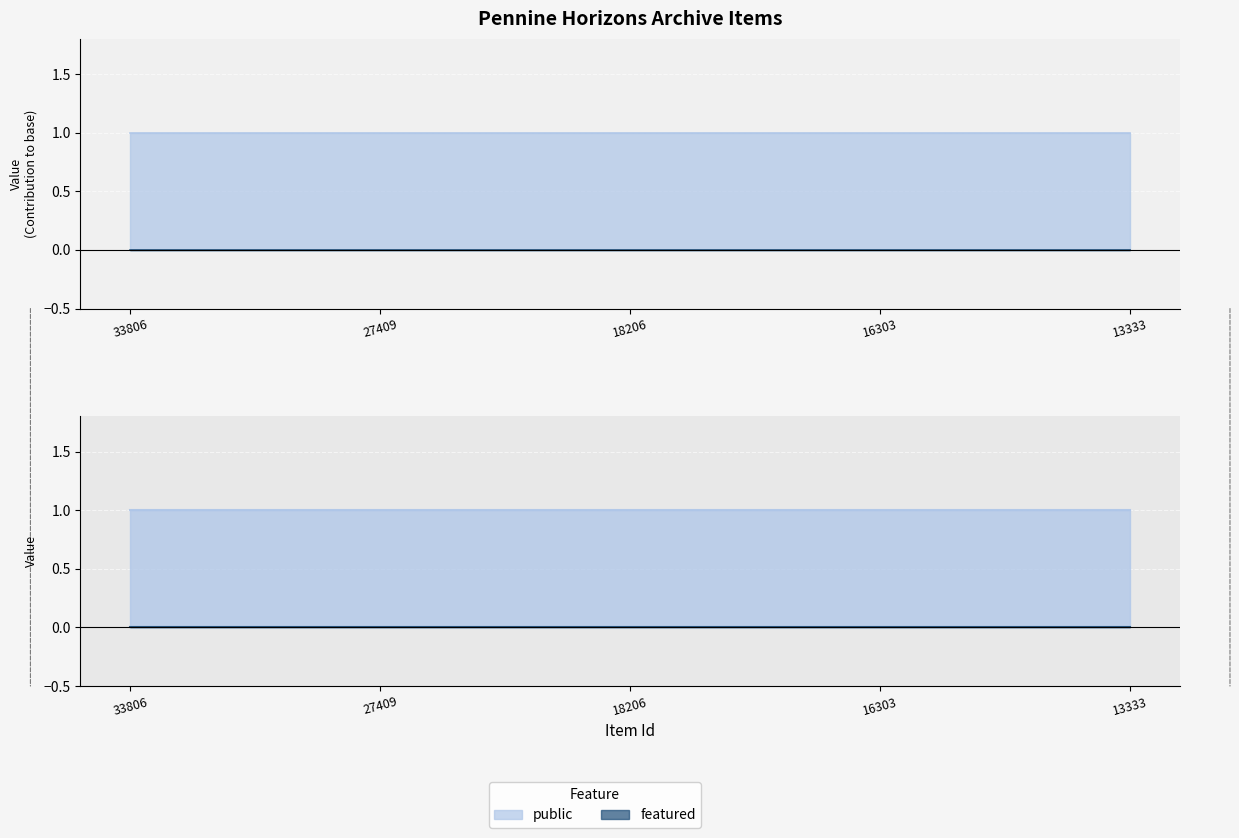

Which series changed the most between 33806 and 27409?

public